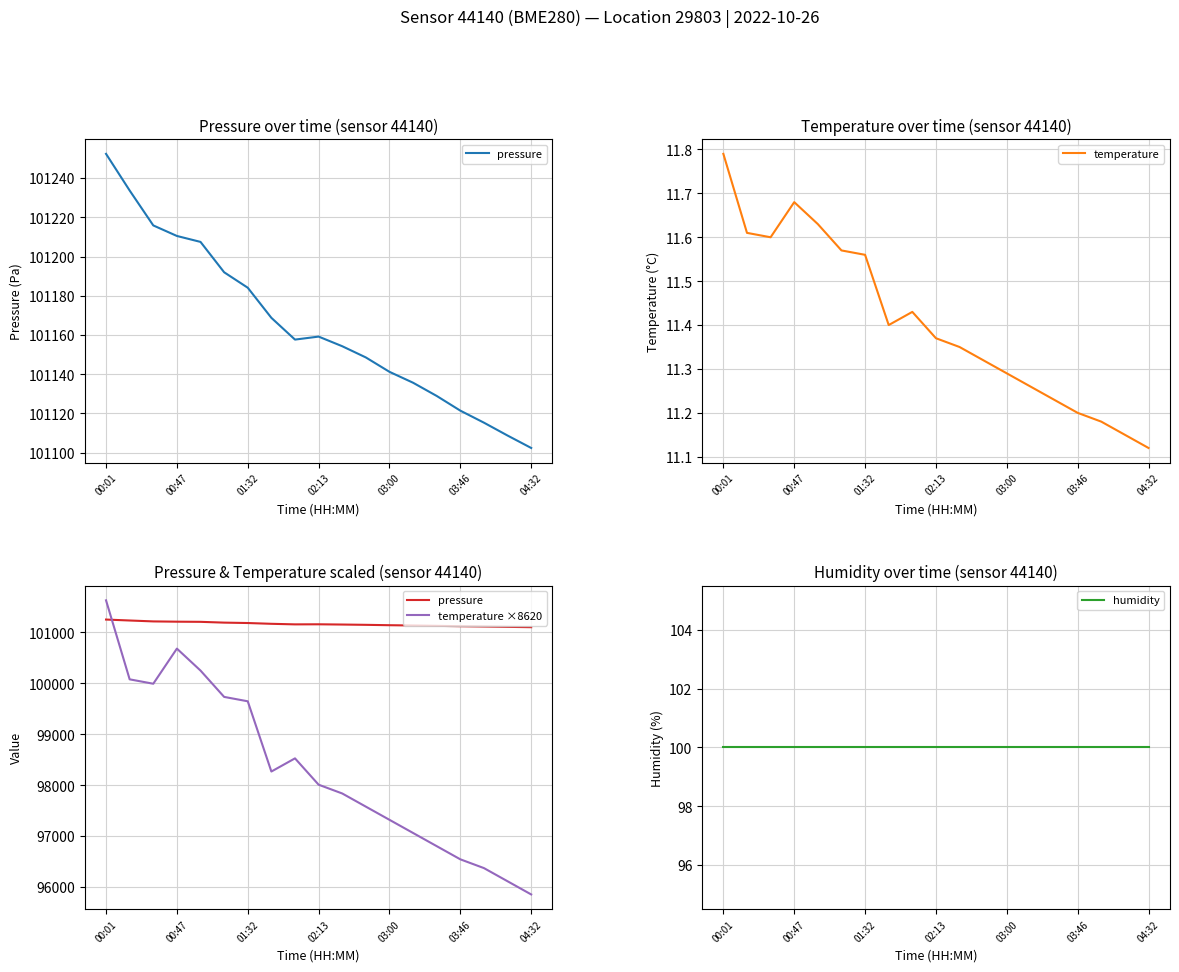

True or false: pressure has more than 1 points higher than both neighbors.

False